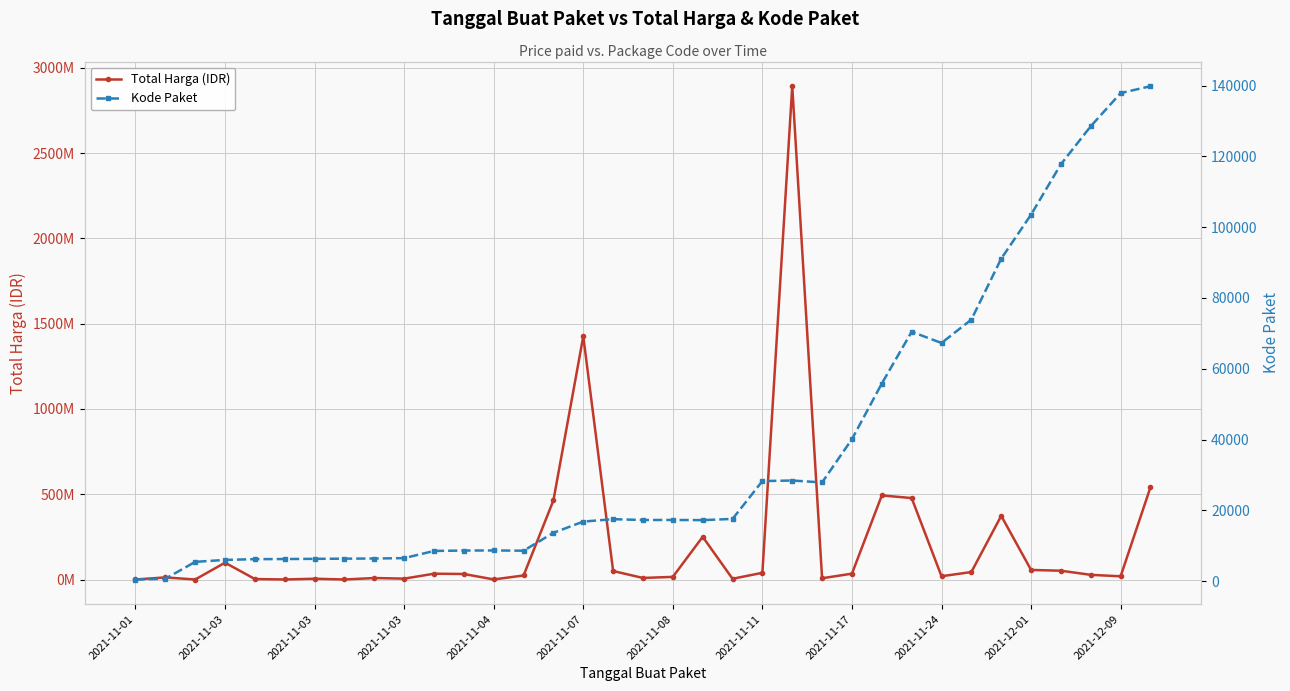

Rank the series at 2021-11-03 from lowest to highest value.

Kode Paket, Total Harga (IDR)